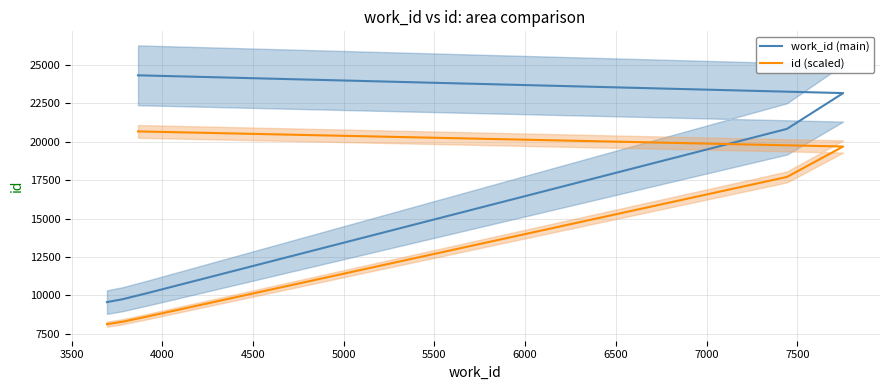

True or false: id (scaled) and work_id (main) intersect in this chart.

False